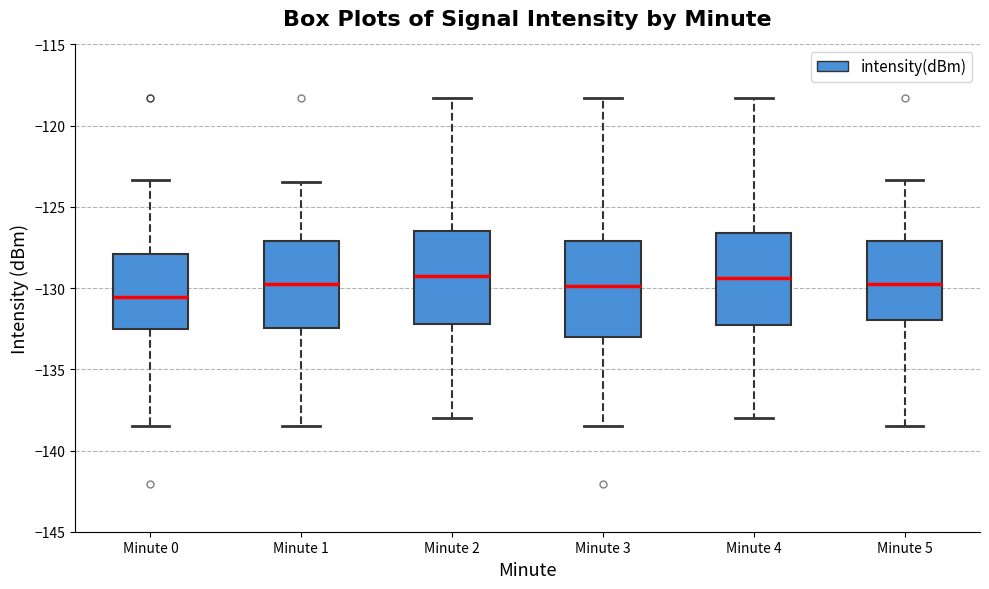

Reading left to right, read every box against the y-axis: the position of its median line, the range the box covers, and the ends of its whiskers. The values are not printed on the chart, so give them approximately, as read against the axis.

Minute 0: median -130.5, box -132.5 to -128.0, whiskers -138.5 to -123.5
Minute 1: median -130.0, box -132.5 to -127.0, whiskers -138.5 to -123.5
Minute 2: median -129.5, box -132.0 to -126.5, whiskers -138.0 to -118.5
Minute 3: median -130.0, box -133.0 to -127.0, whiskers -138.5 to -118.5
Minute 4: median -129.5, box -132.5 to -126.5, whiskers -138.0 to -118.5
Minute 5: median -130.0, box -132.0 to -127.0, whiskers -138.5 to -123.5